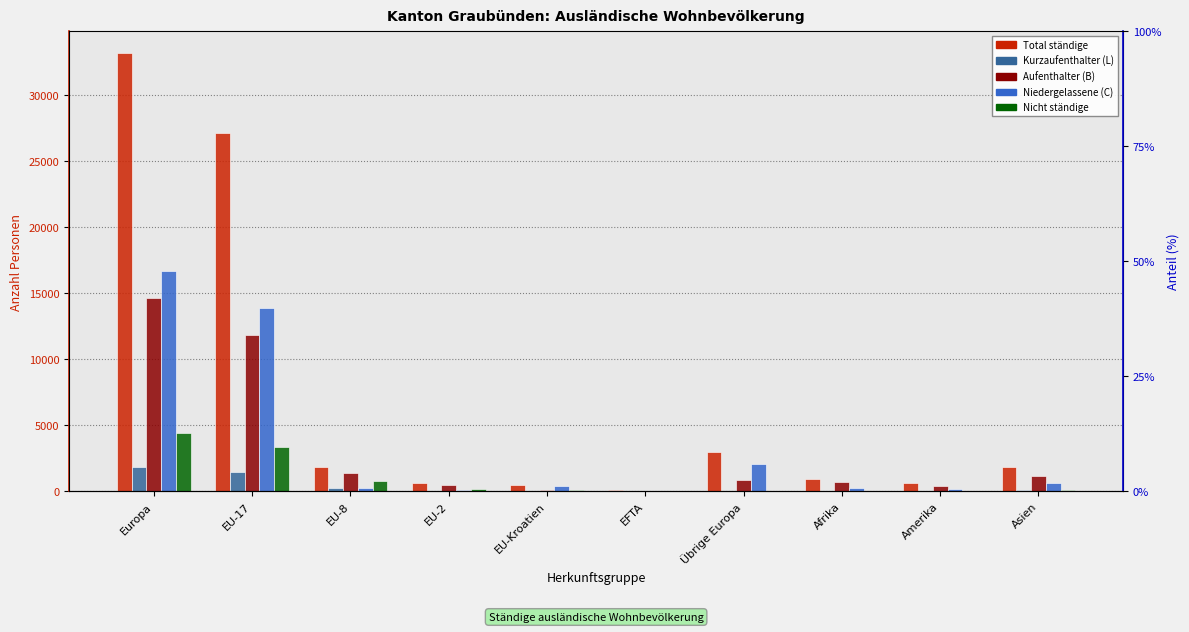

Which category has the highest value in the Total ständige series?

Europa